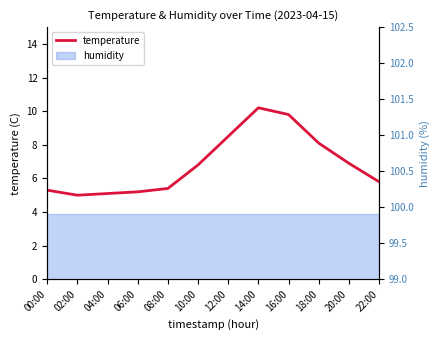

At which category does the data reach its first local peak?

14:00